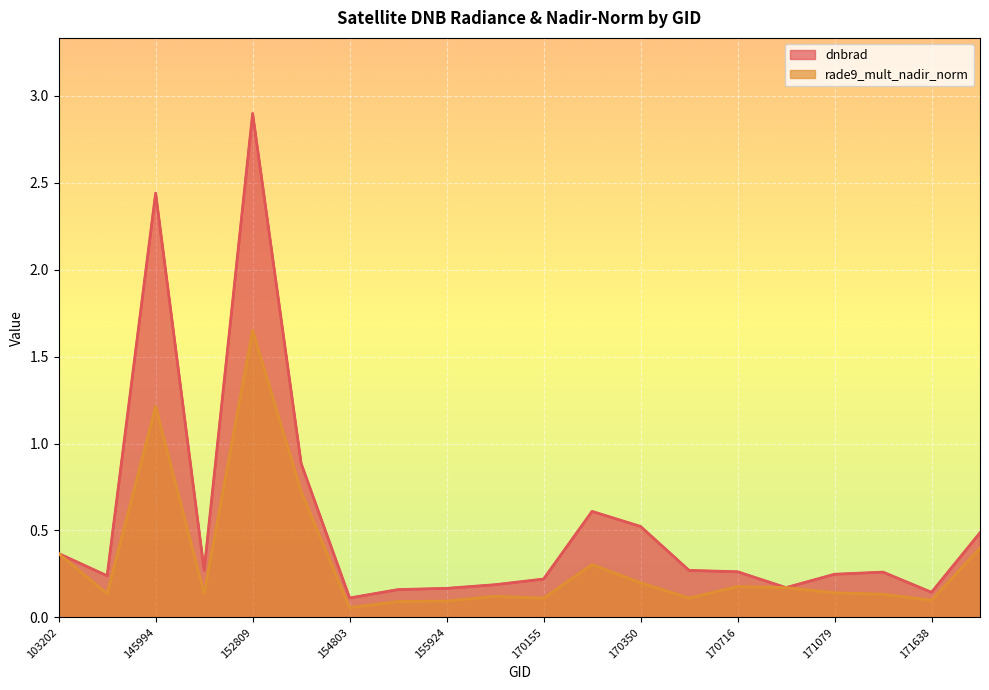

At which category is the sum across all series the highest?

152809